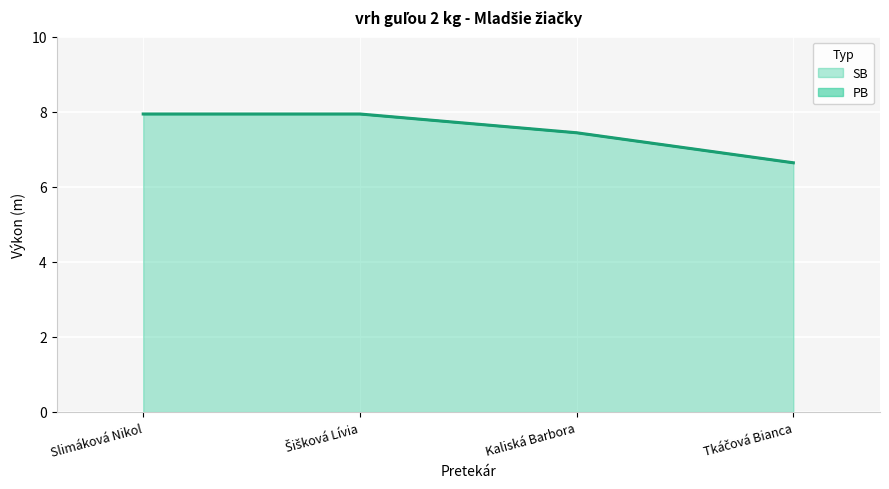

Reading left to right, transcribe all the data shown in this chart.

PB: Slimáková Nikol=7.9	Šišková Lívia=7.9	Kaliská Barbora=7.4	Tkáčová Bianca=6.6
SB: Slimáková Nikol=7.9	Šišková Lívia=7.9	Kaliská Barbora=7.4	Tkáčová Bianca=6.6